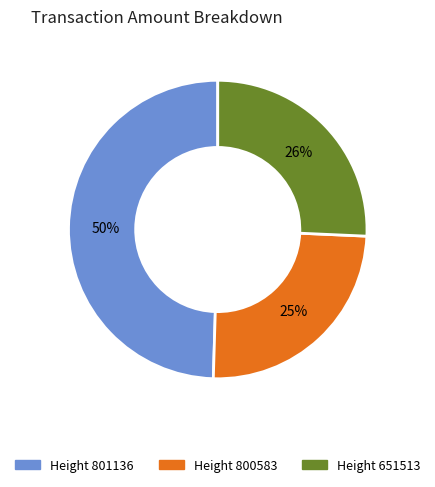

Rank the categories by value from lowest to highest.

Height 800583, Height 651513, Height 801136